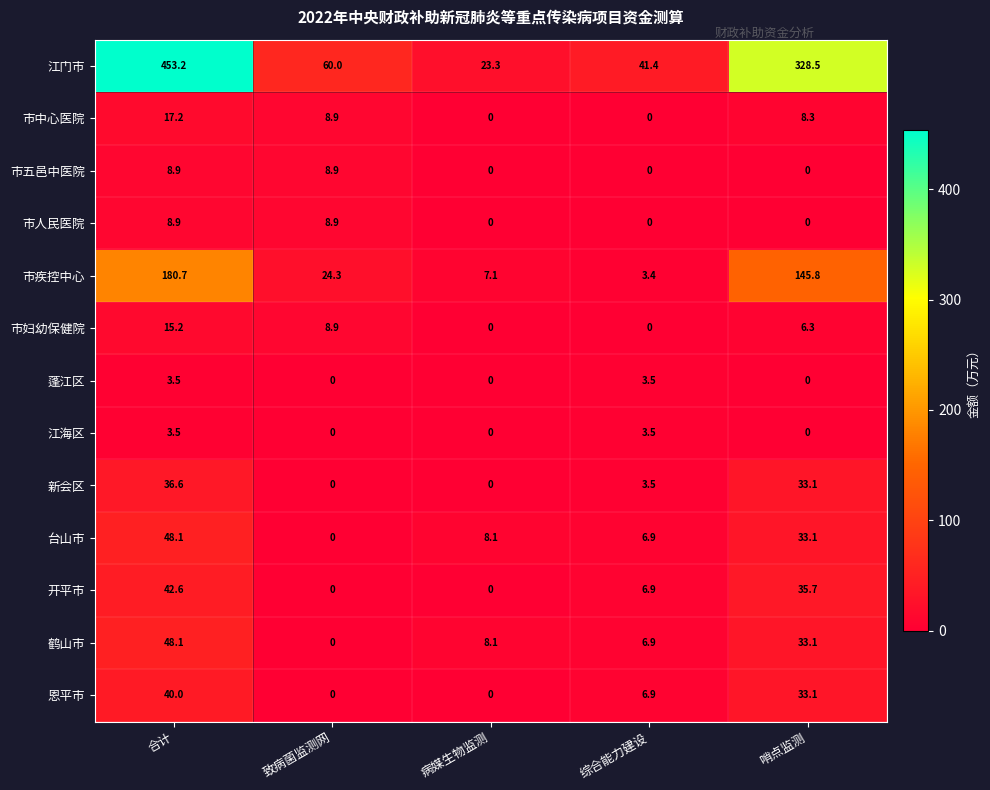

What is the difference between the 江海区 values at 致病菌监测网 and 综合能力建设?

3.5